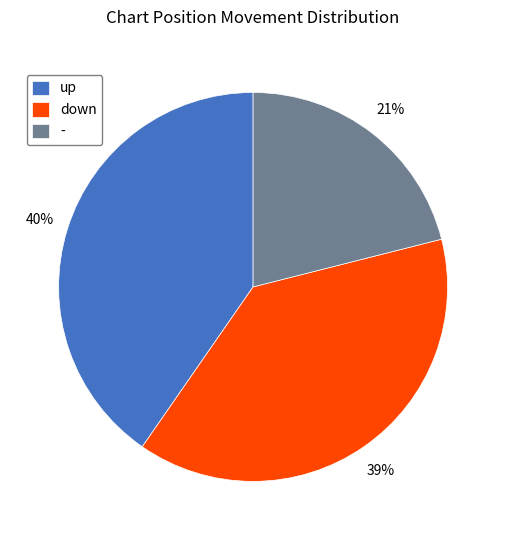

To the nearest percent, what is the difference between the largest and smallest slice percentages?

19%